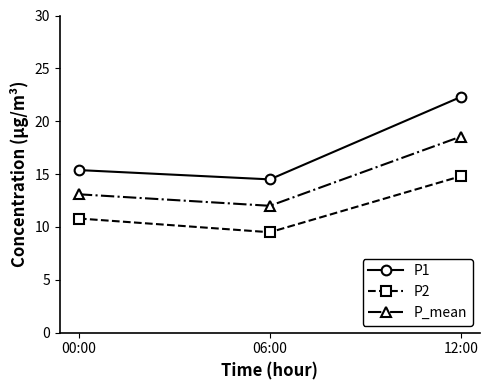

How many series are shown in this chart?

3